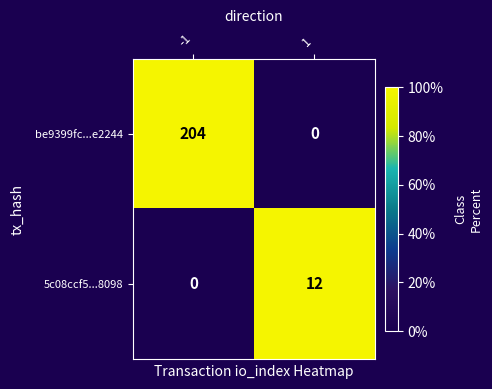

What is the maximum value for be9399fc...e2244?

204